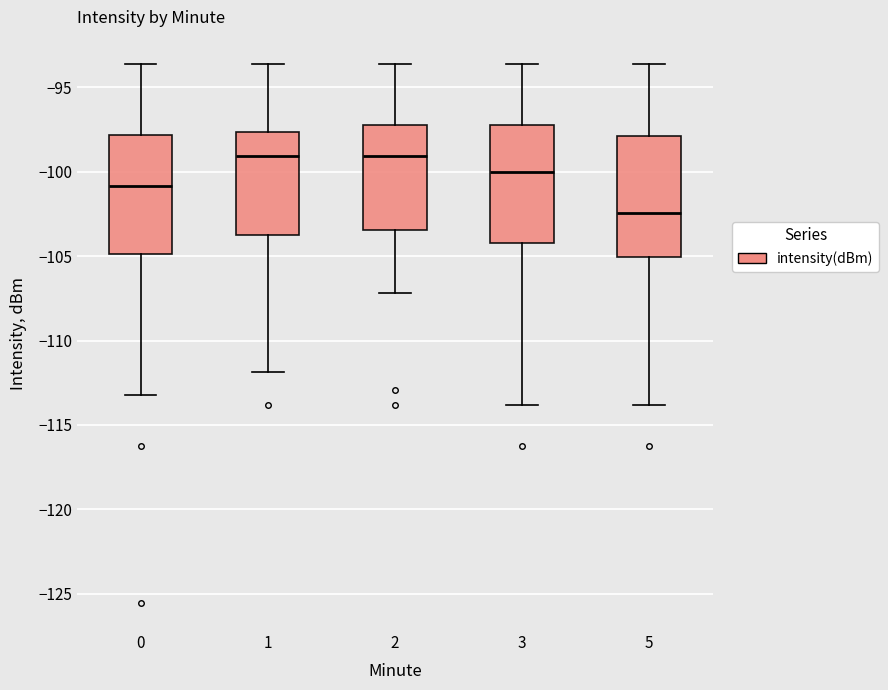

Reading left to right, transcribe this box plot: for each box, give where its median line is, the range the box spans, and where its two whiskers end, as read against the y-axis. The values are not printed on the chart, so give them approximately, as read against the axis.

0: median -101.0, box -105.0 to -98.0, whiskers -113.0 to -93.5
1: median -99.0, box -103.5 to -97.5, whiskers -112.0 to -93.5
2: median -99.0, box -103.5 to -97.0, whiskers -107.0 to -93.5
3: median -100.0, box -104.0 to -97.0, whiskers -114.0 to -93.5
5: median -102.5, box -105.0 to -98.0, whiskers -114.0 to -93.5